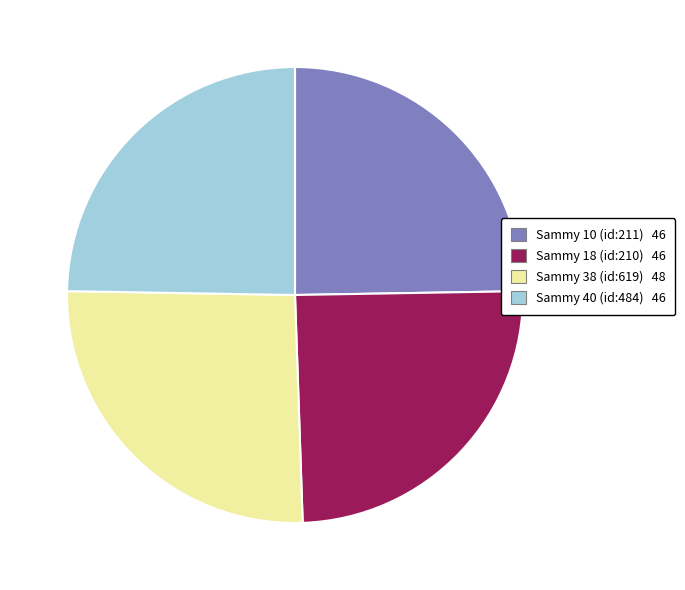

Does Sammy 40 (id:484) account for over 50% of the chart?

No